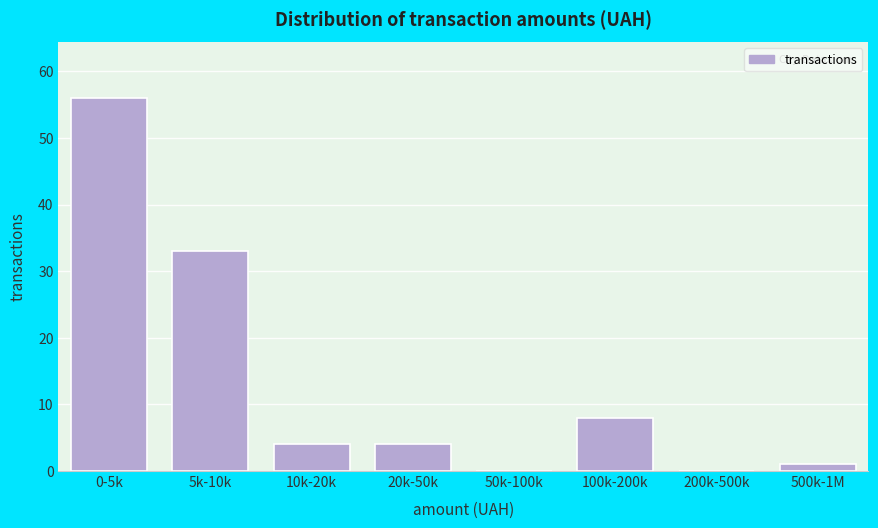

Reading right to left, extract all data points from this chart.

500k-1M=1	200k-500k=0	100k-200k=8	50k-100k=0	20k-50k=4	10k-20k=4	5k-10k=33	0-5k=56